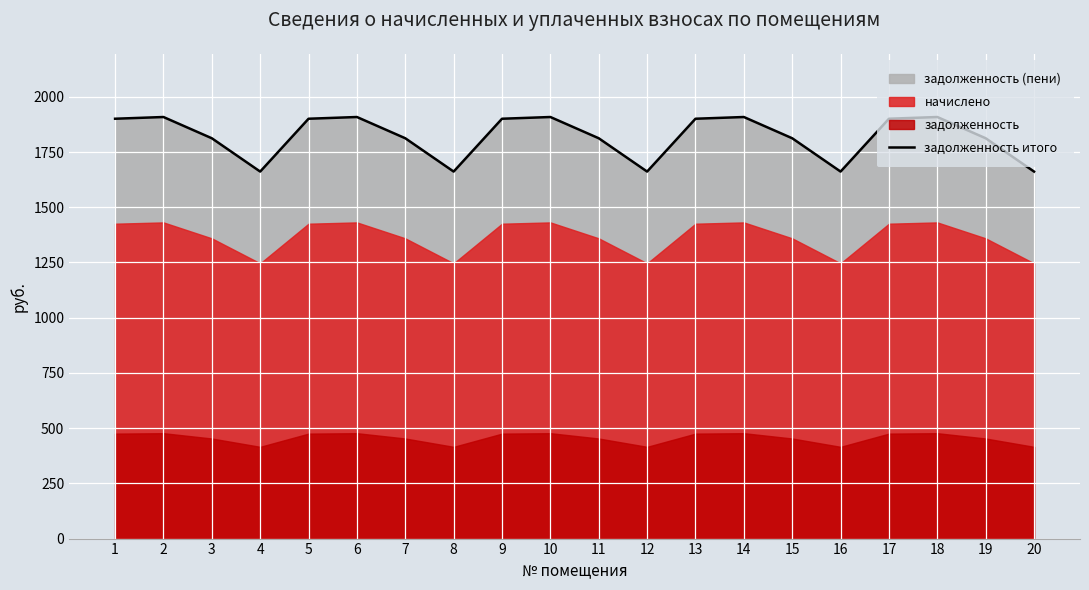

How many categories are shown in the chart?

20